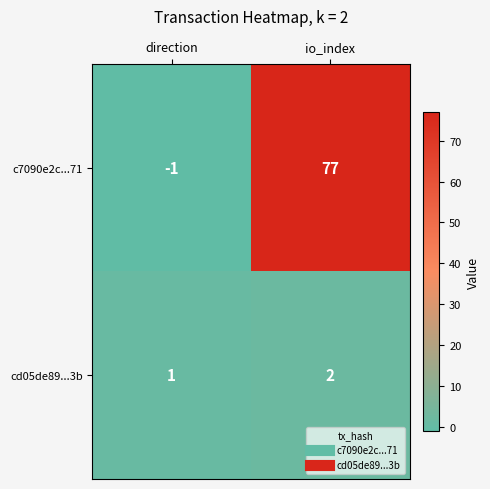

Reading left to right, transcribe all the data shown in this chart.

c7090e2c...71: -1	77
cd05de89...3b: 1	2